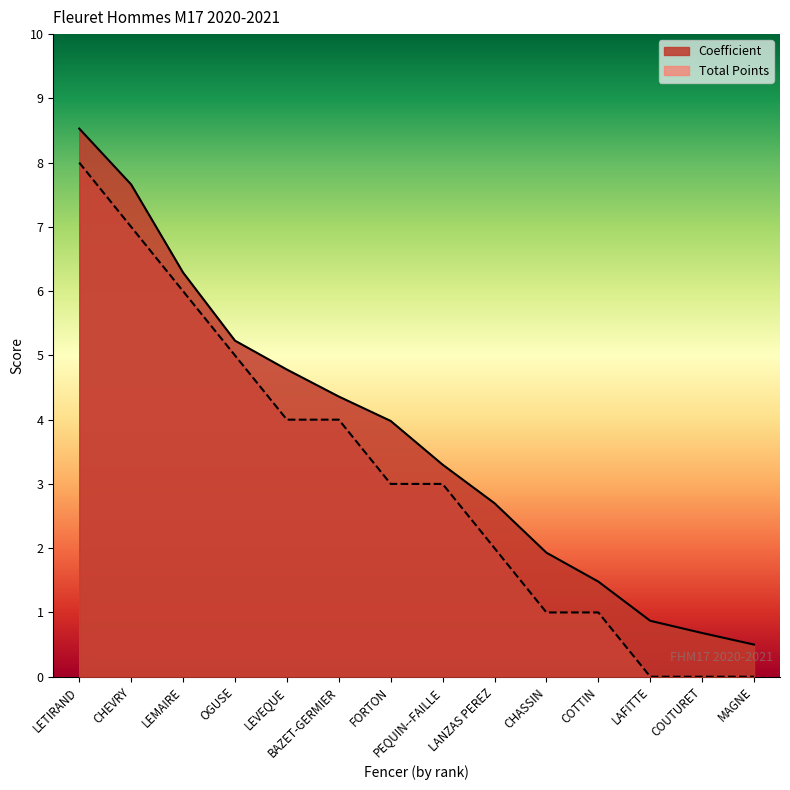

True or false: Total Points and Coefficient intersect in this chart.

False